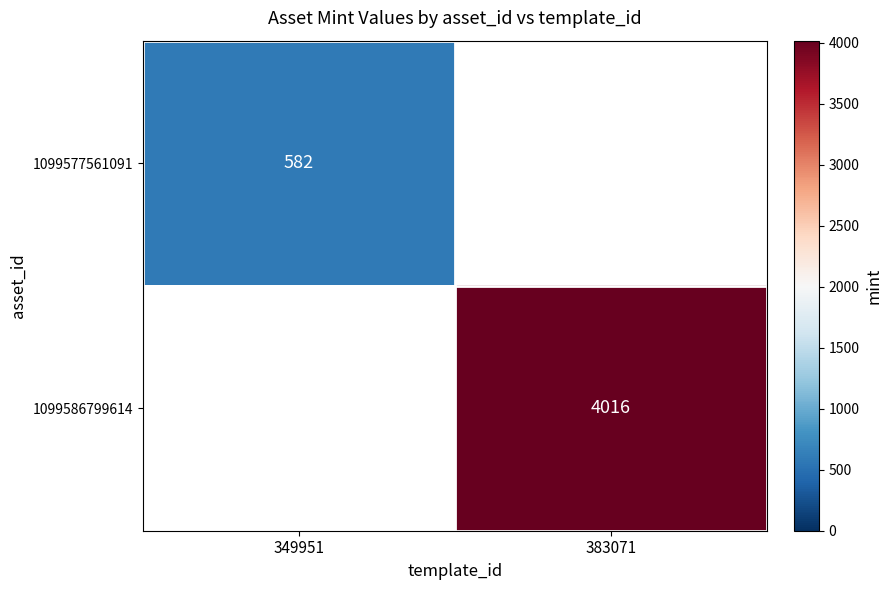

The 1099586799614 series shows 6391.2 at 383071. True or false?

False